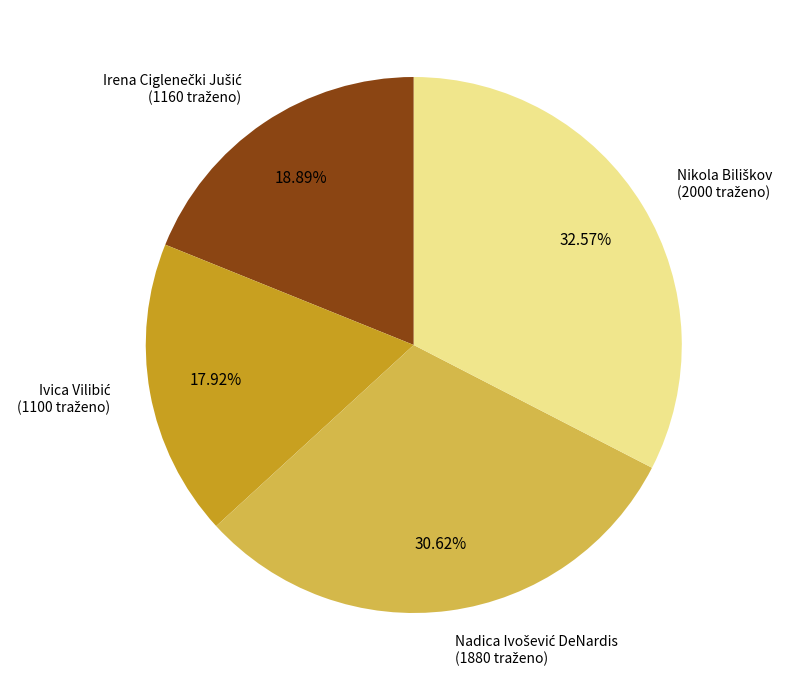

To the nearest percent, what is the difference between the largest and smallest slice percentages?

15%